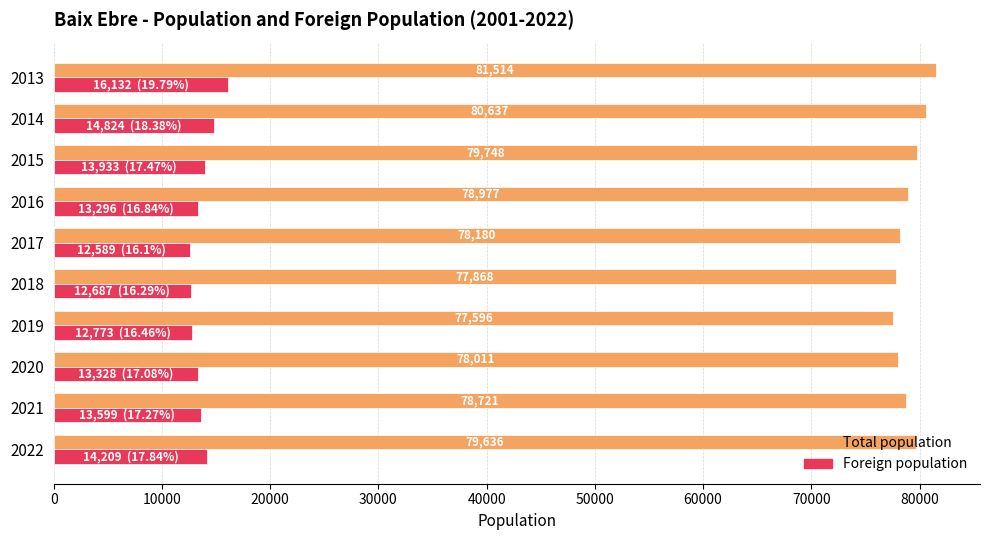

What is the average value of the Total population series?

79089